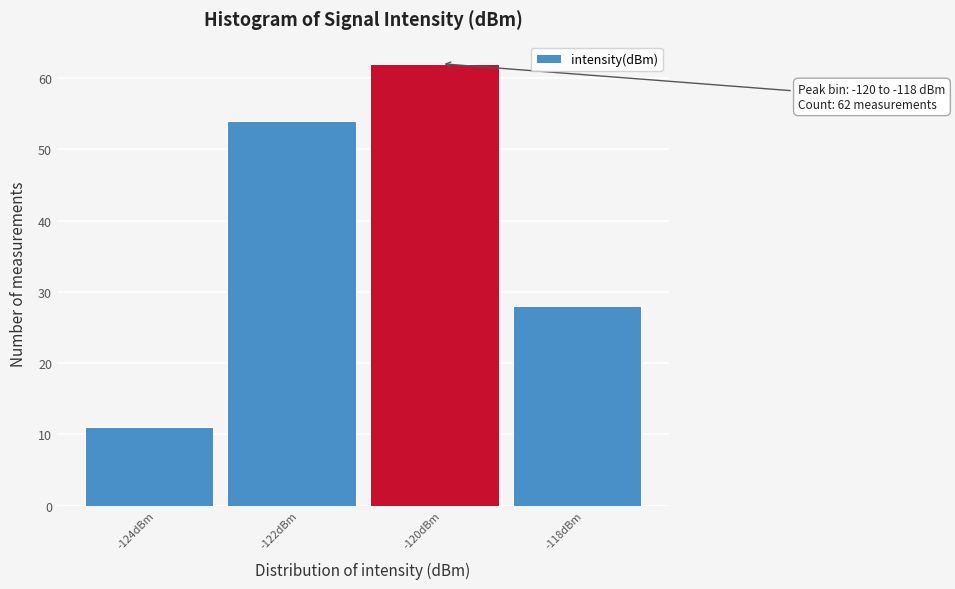

Reading left to right, transcribe all the data shown in this chart.

-124dBm=11	-122dBm=54	-120dBm=62	-118dBm=28